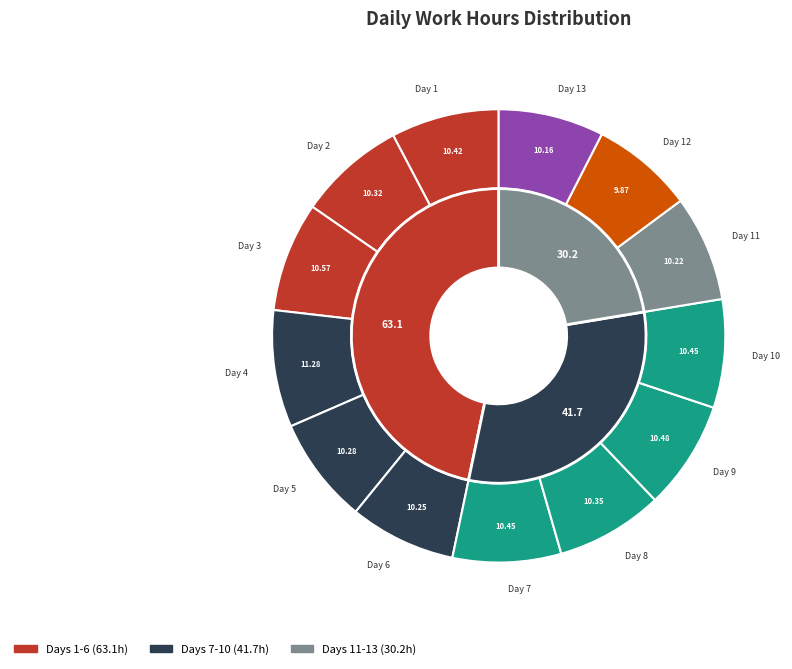

Is Day 8 the majority of the pie?

No